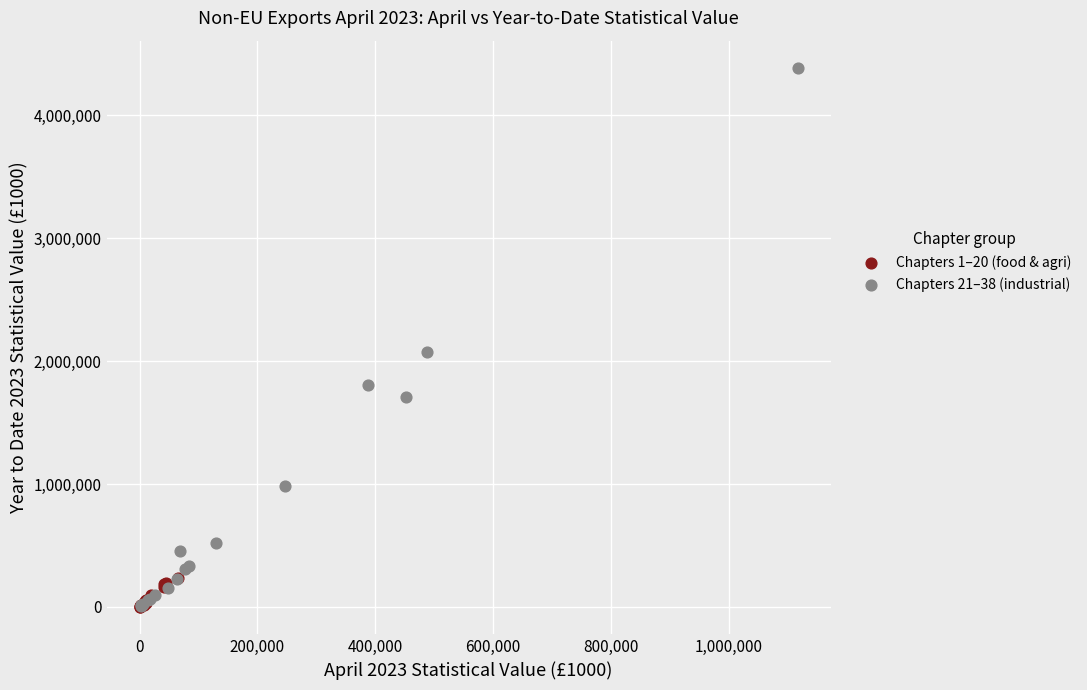

Which series reaches the maximum Y coordinate?

Chapters 21–38 (industrial)